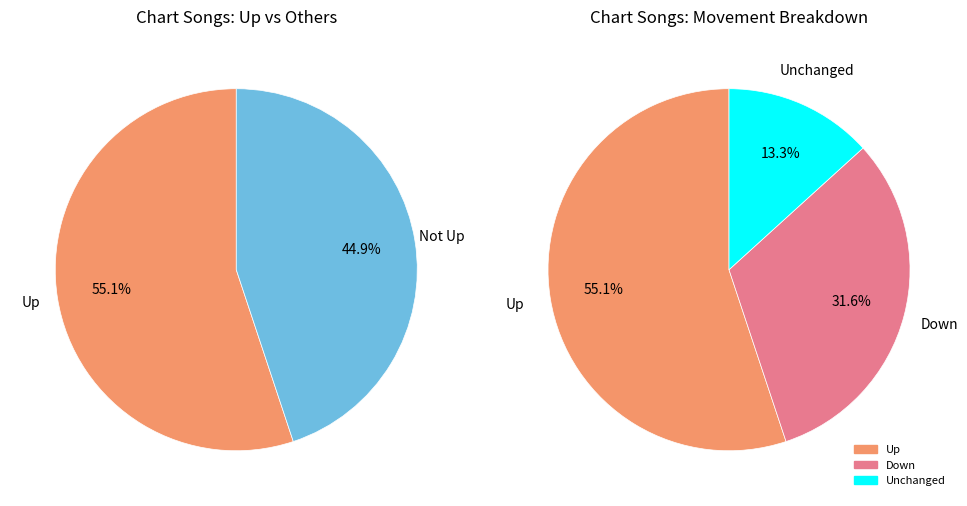

To the nearest percent, what is the difference between the largest and smallest slice percentages?

42%